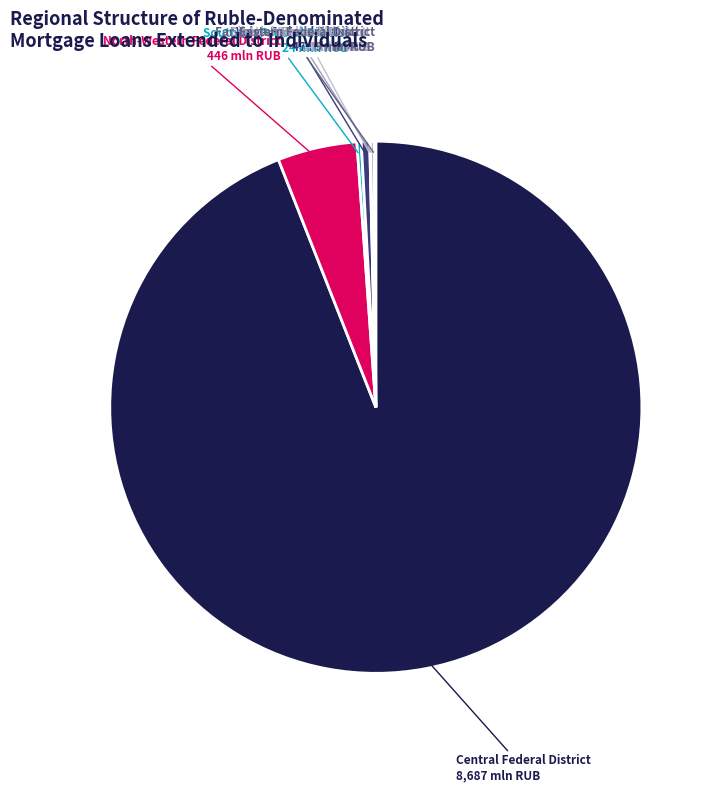

Does any single category account for the majority?

Yes